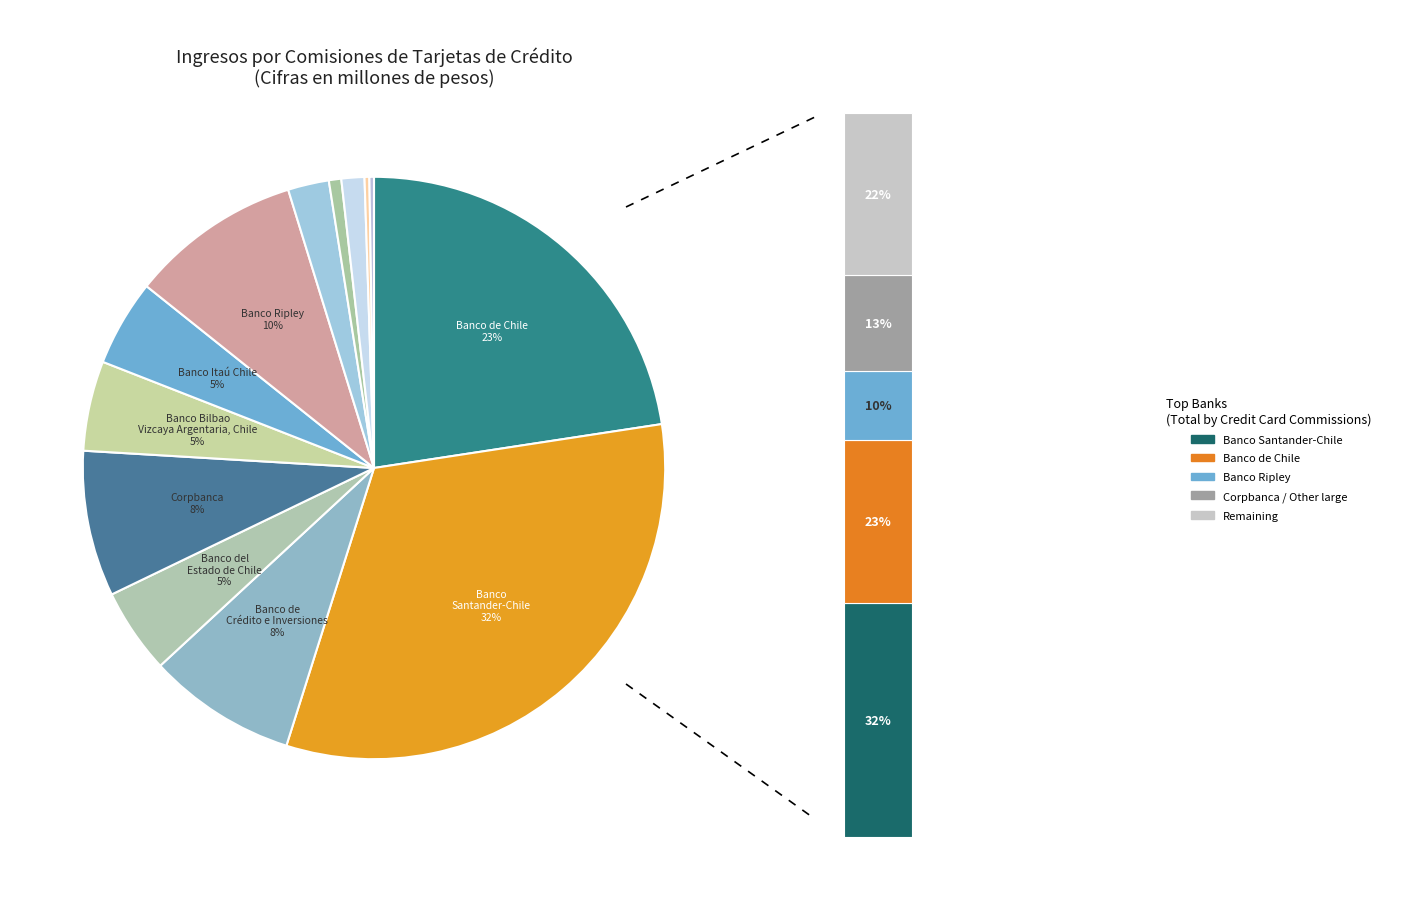

To the nearest percent, what is the combined percentage of Banco Bice and Corpbanca?

9%